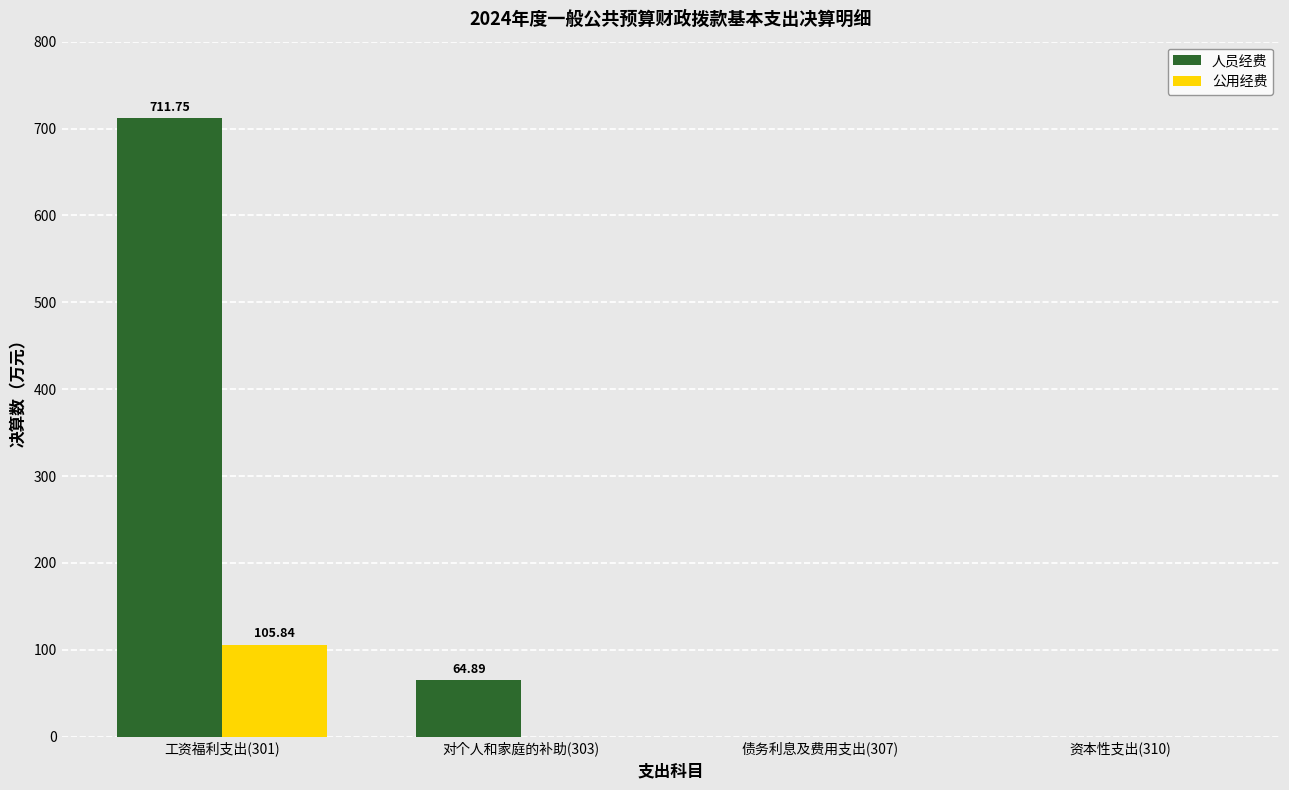

Which series changed the most between 对个人和家庭的补助(303) and 债务利息及费用支出(307)?

人员经费